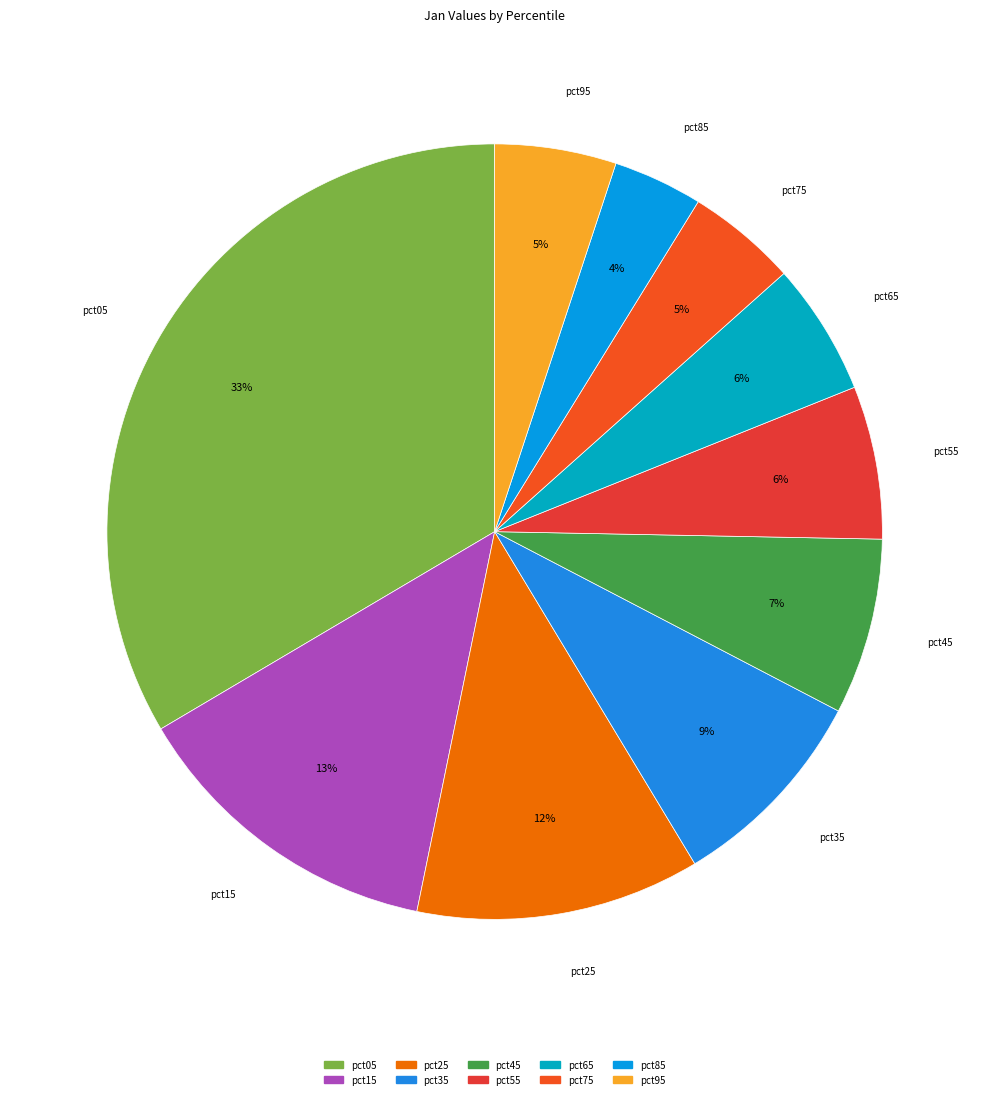

Between pct25 and pct05, which is larger?

pct05